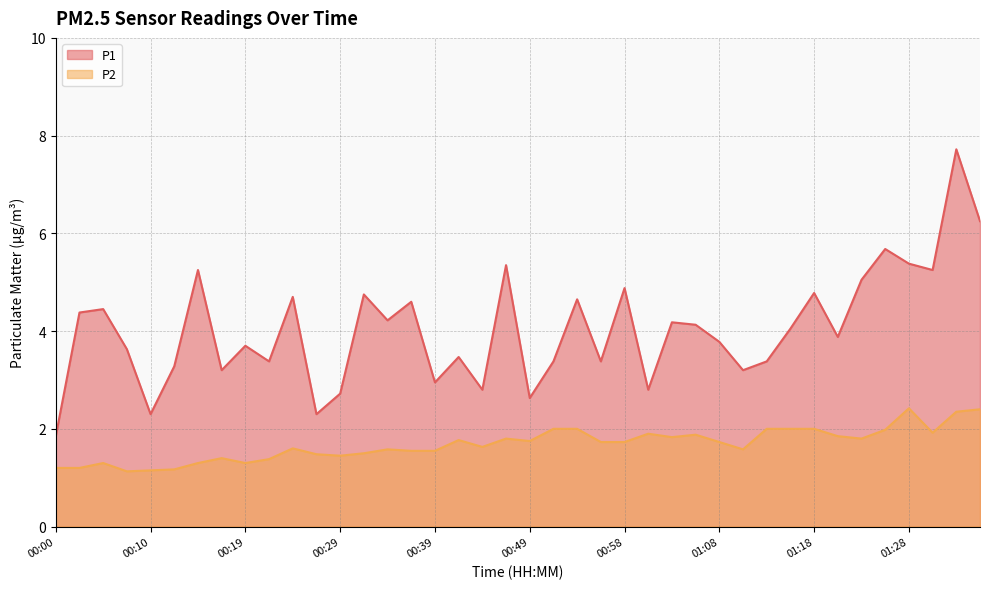

At which category is the sum across all series the highest?

01:33